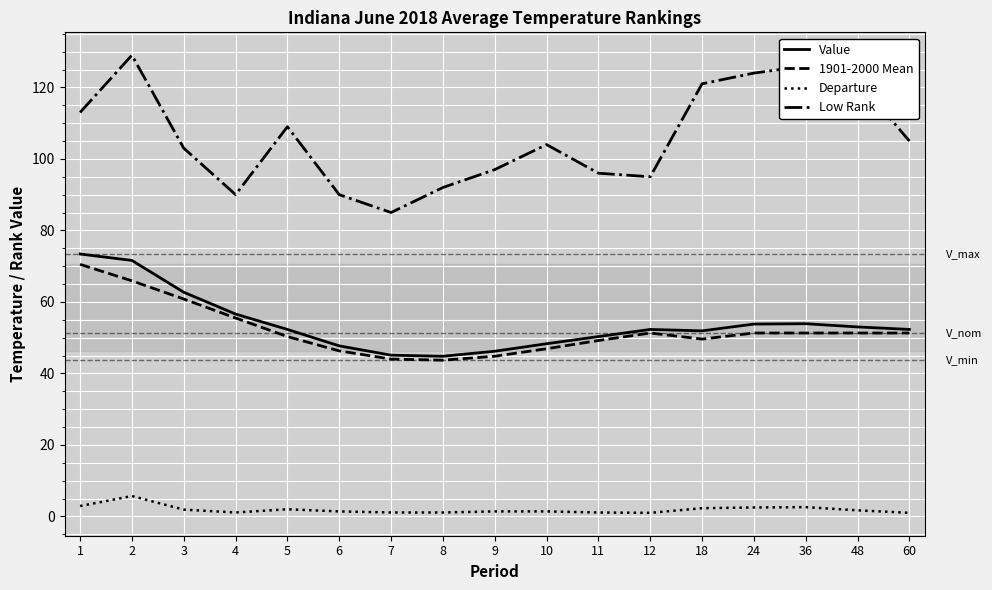

What is the sum of all 1901-2000 Mean values?

884.0